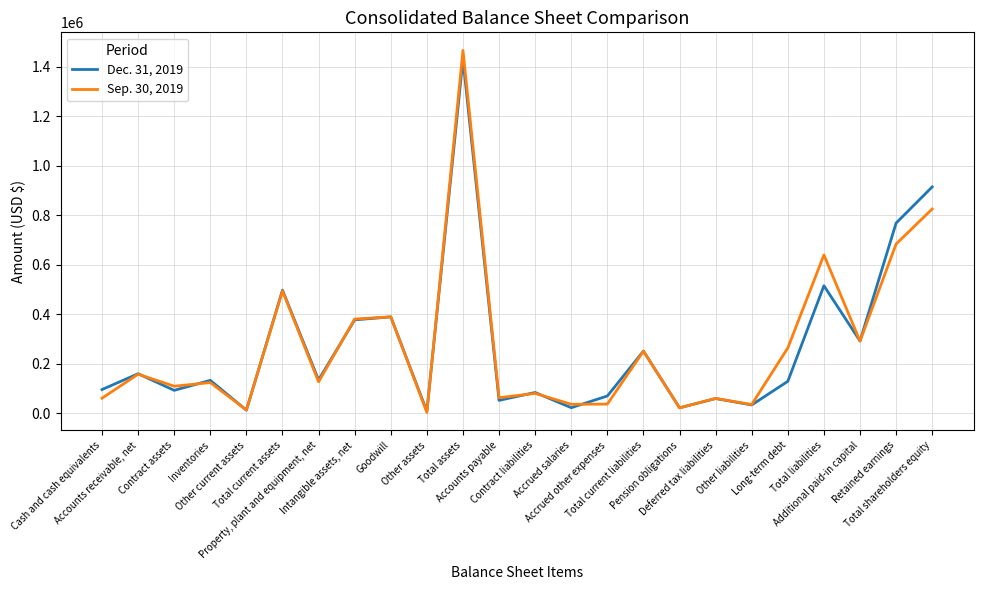

What are all the series names shown in the legend?

Dec. 31, 2019, Sep. 30, 2019